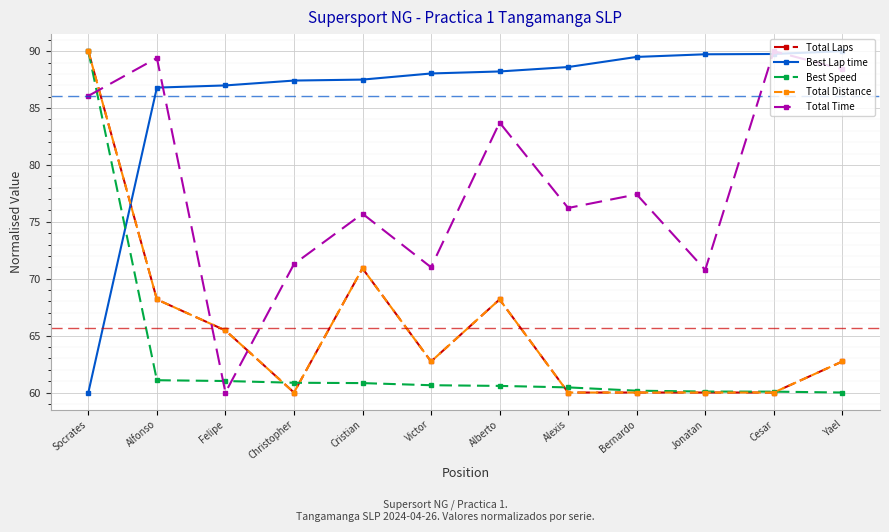

What is the difference between the highest and lowest values at Bernardo?

29.5